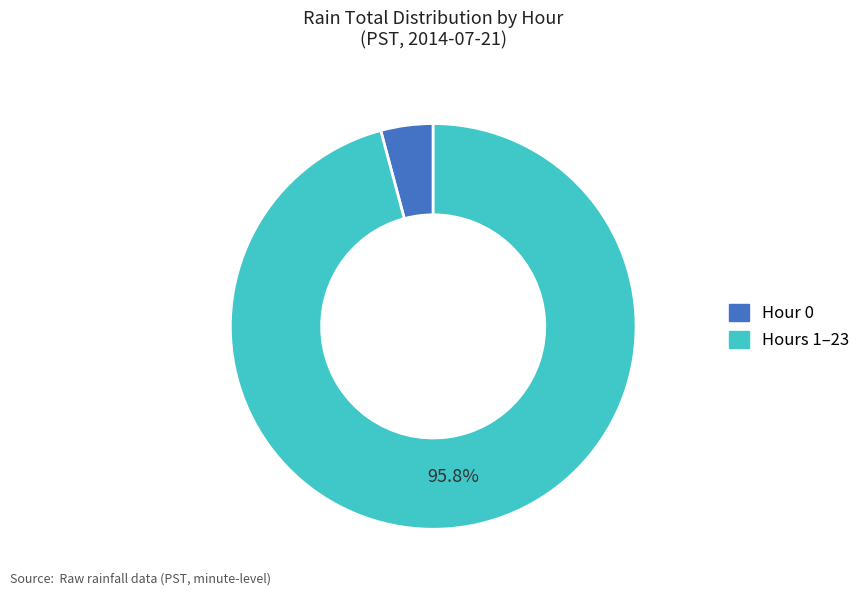

Count the number of slices in the pie.

2